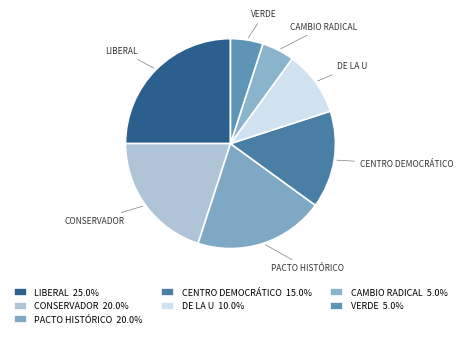

Is there any slice that represents more than half of the pie?

No